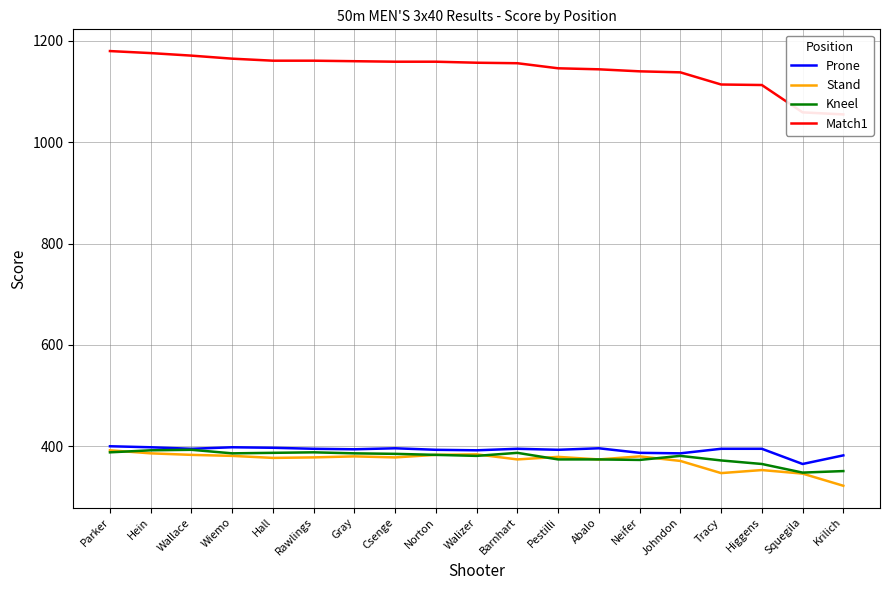

True or false: Stand has more than 1 interior local peaks.

True